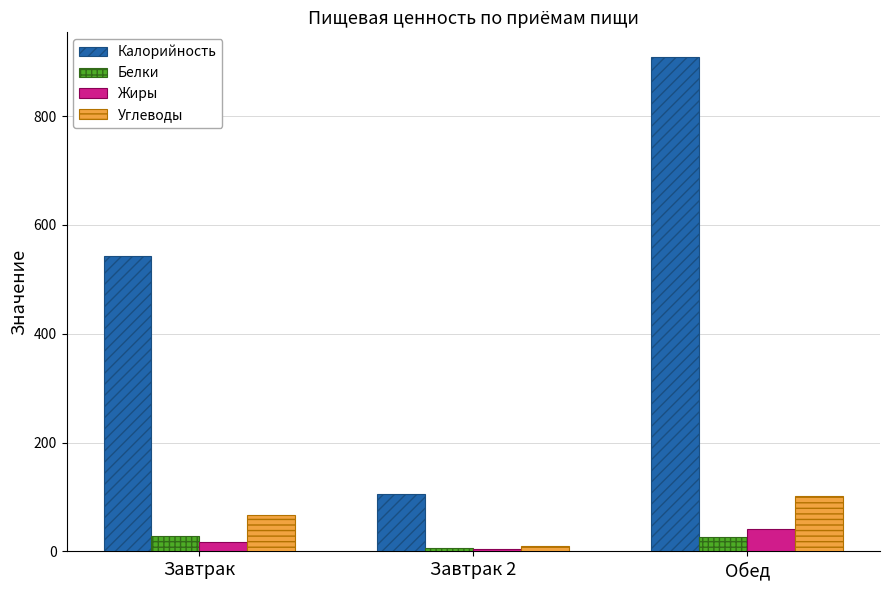

What is the total value across all series at Обед?

1078.1